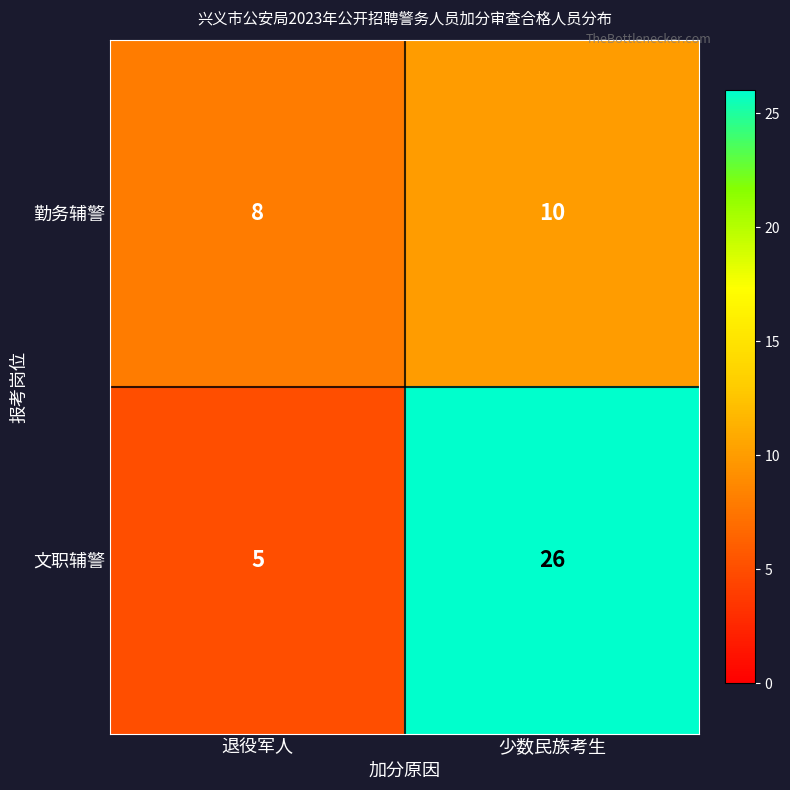

At which category is the sum across all series the highest?

少数民族考生